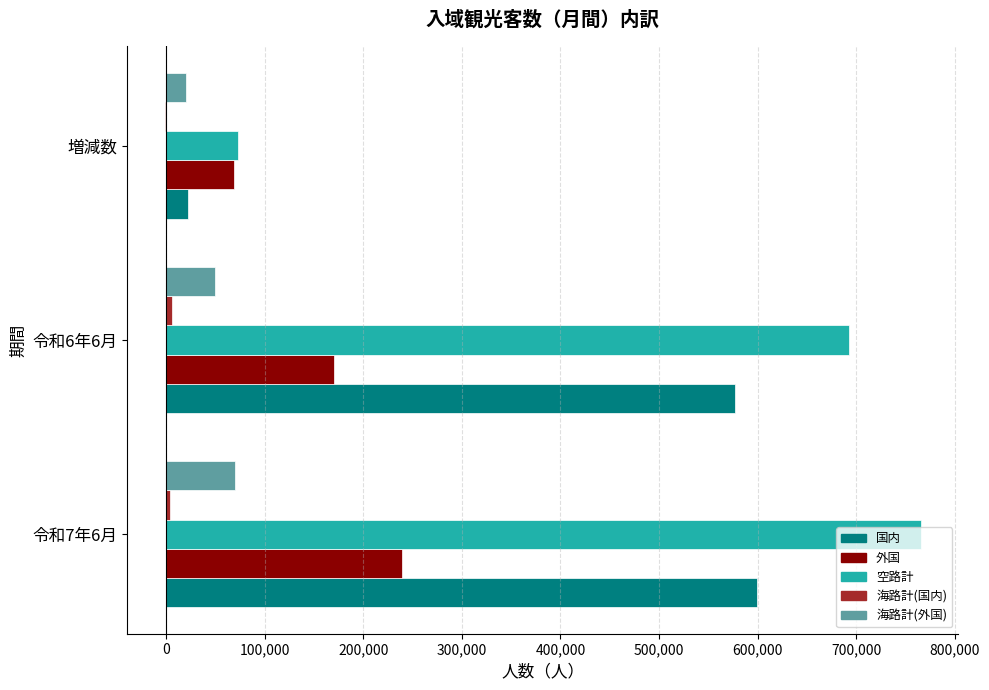

Which series has the largest total across all categories?

空路計